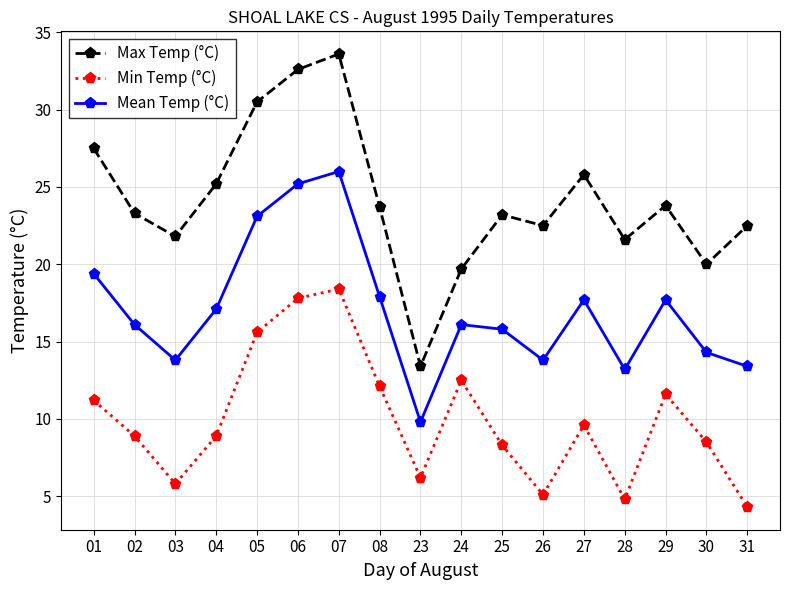

What is the approximate value of Mean Temp (°C) at 07?

26.0